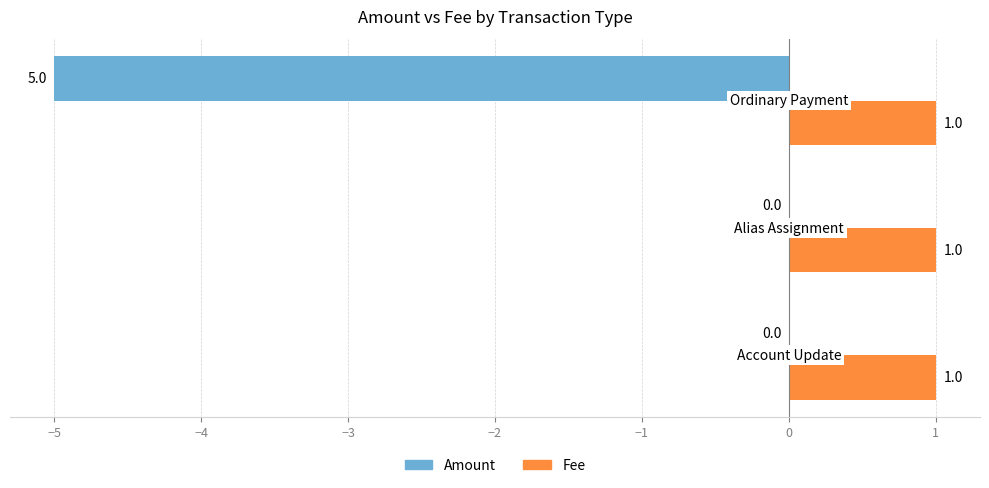

What is the sum of all Fee values?

3